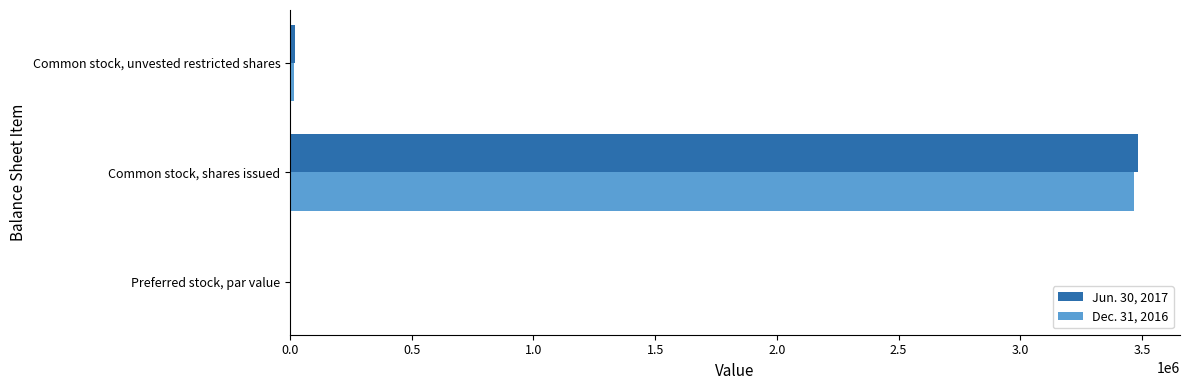

True or false: Jun. 30, 2017 has a value of 3481946 at Common stock, shares issued.

True